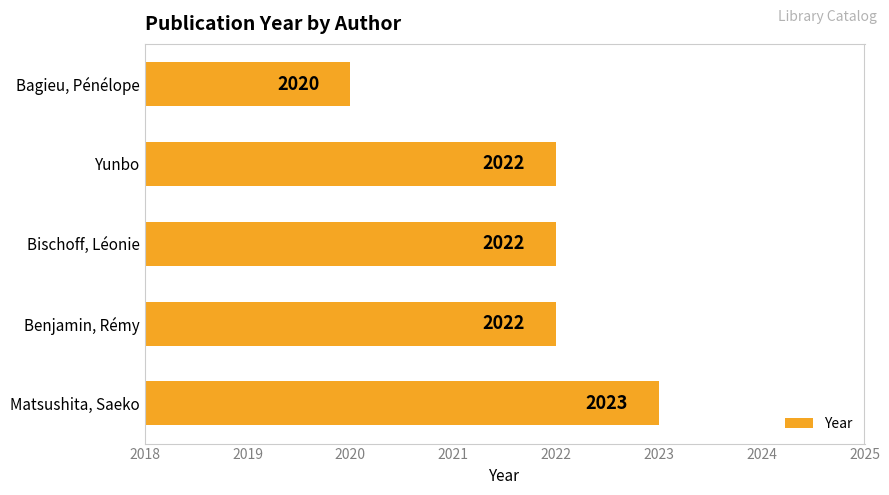

Which label corresponds to the largest value in the chart?

Matsushita, Saeko